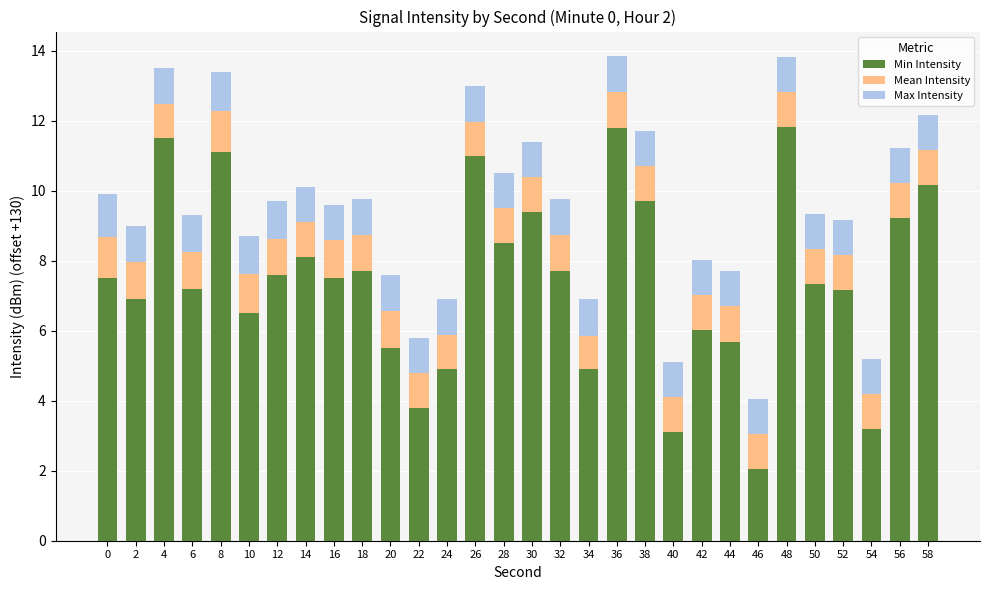

Which category has the lowest value in the Min Intensity series?

46